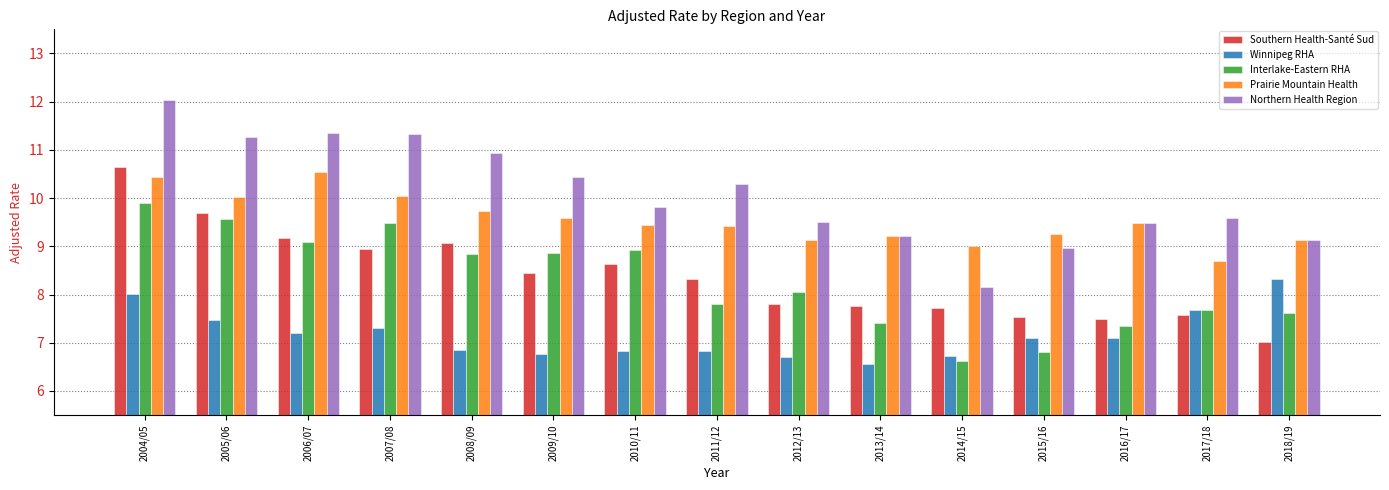

The Southern Health-Santé Sud series shows 7.8 at 2013/14. True or false?

True